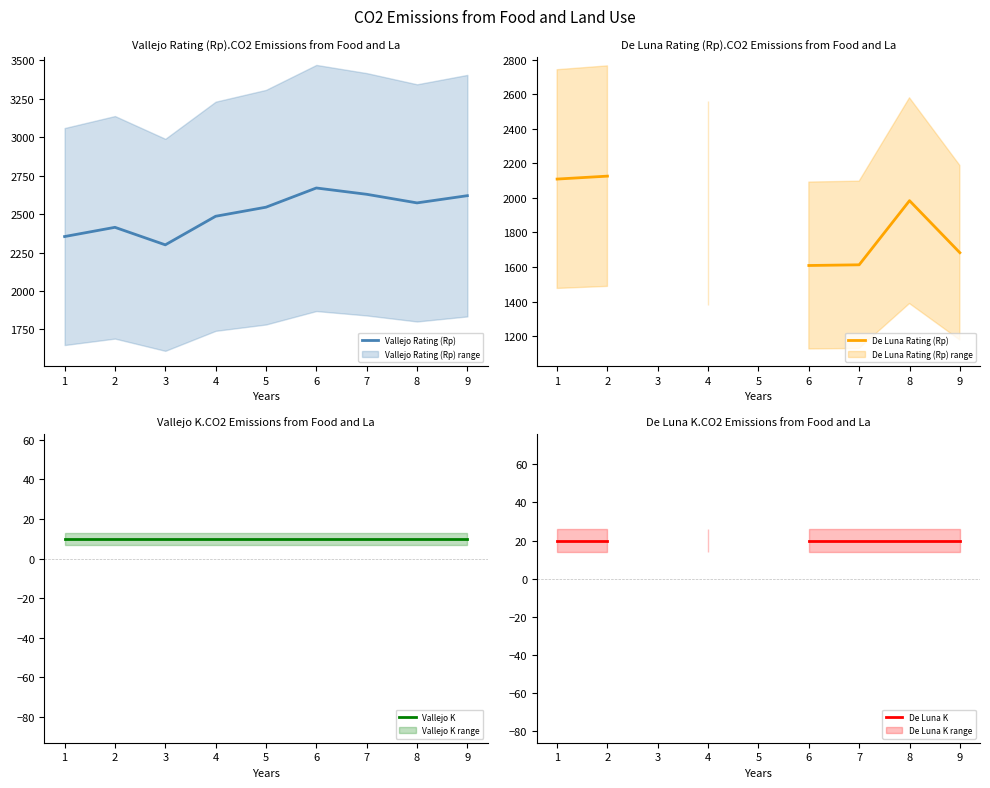

True or false: De Luna Rating (Rp) and Vallejo K intersect in this chart.

False